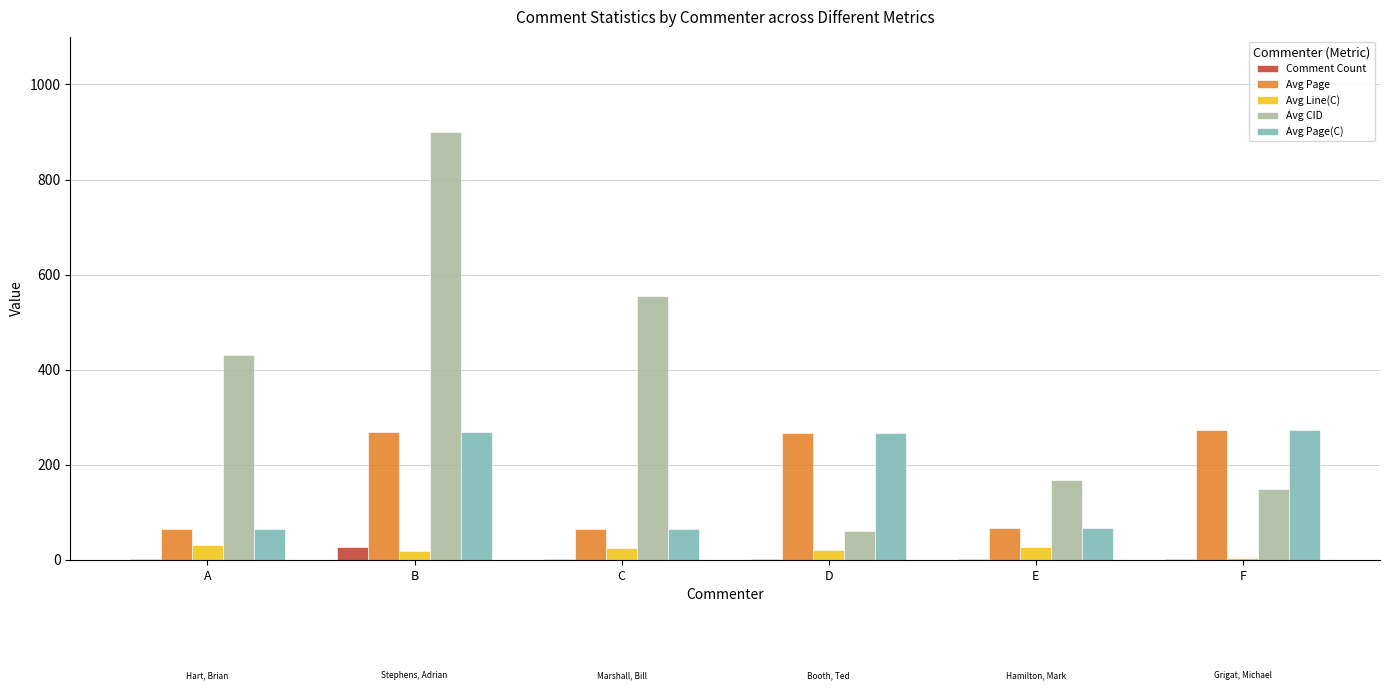

The Avg Page series shows 96 at F. True or false?

False